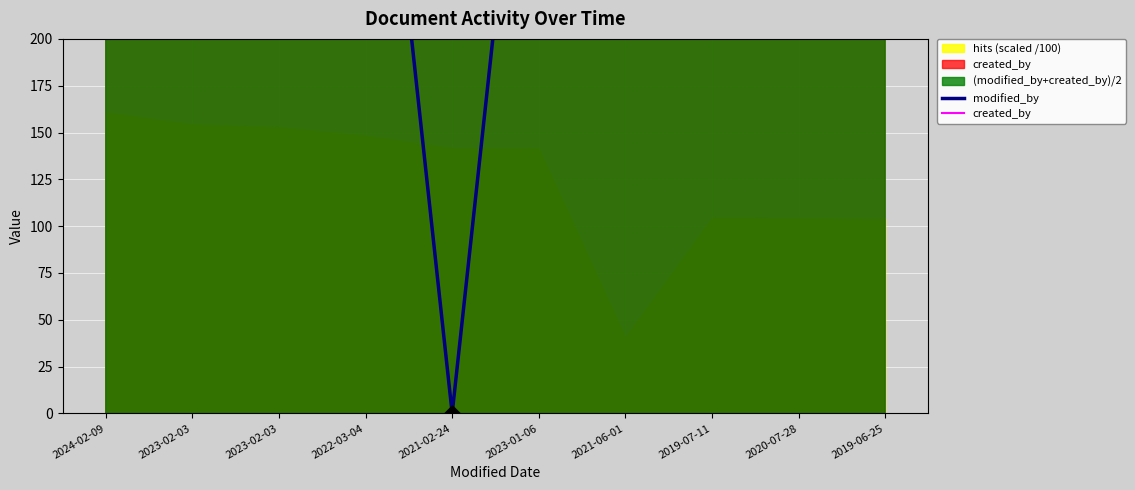

Which series has the widest spread of Y values?

modified_by